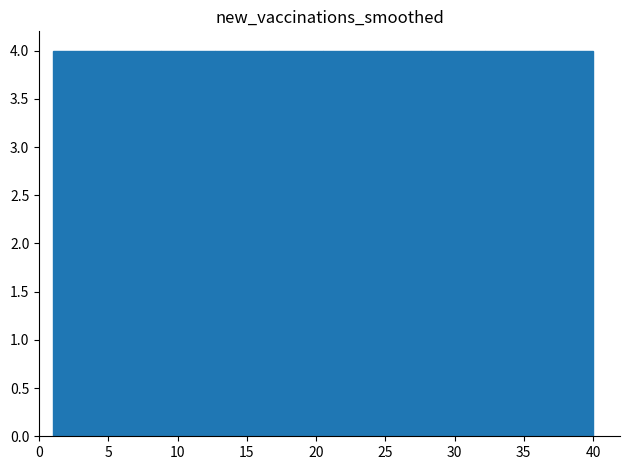

How tall is the bar that spans 4.9 to 8.8 on the x-axis? Neither the bar edges nor the heights are printed on the chart, so give them approximately, as read against the axes.

4